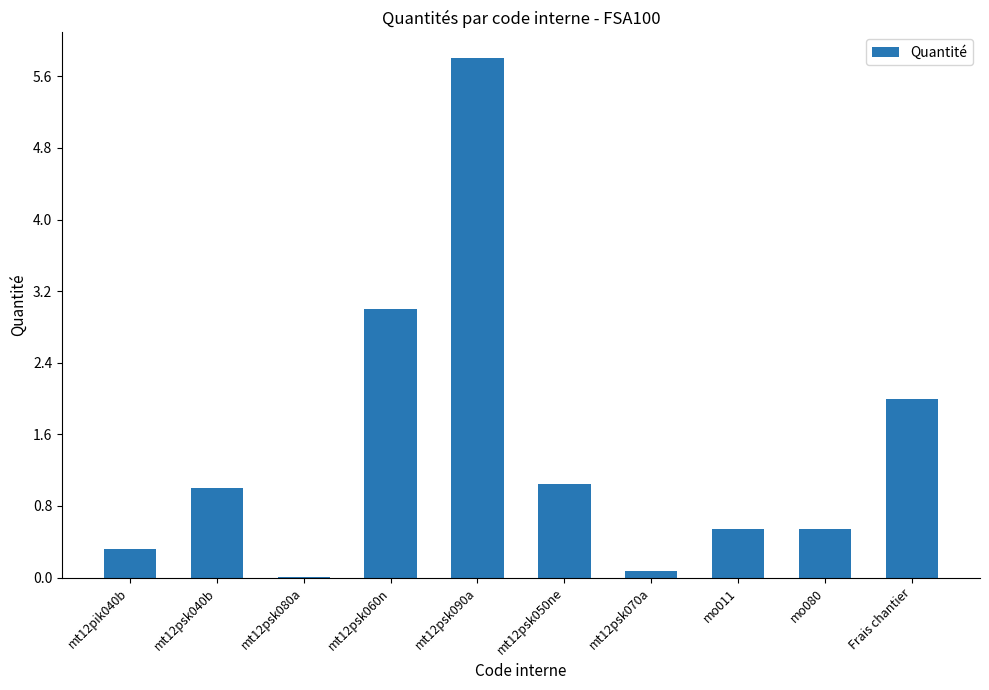

Count the number of categories in the chart.

10